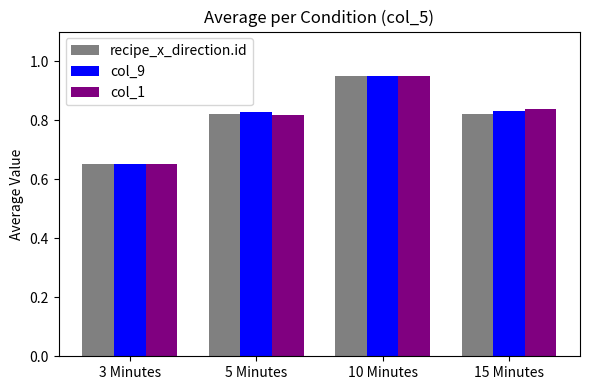

What is the difference between the maximum and minimum values in the recipe_x_direction.id series?

0.3